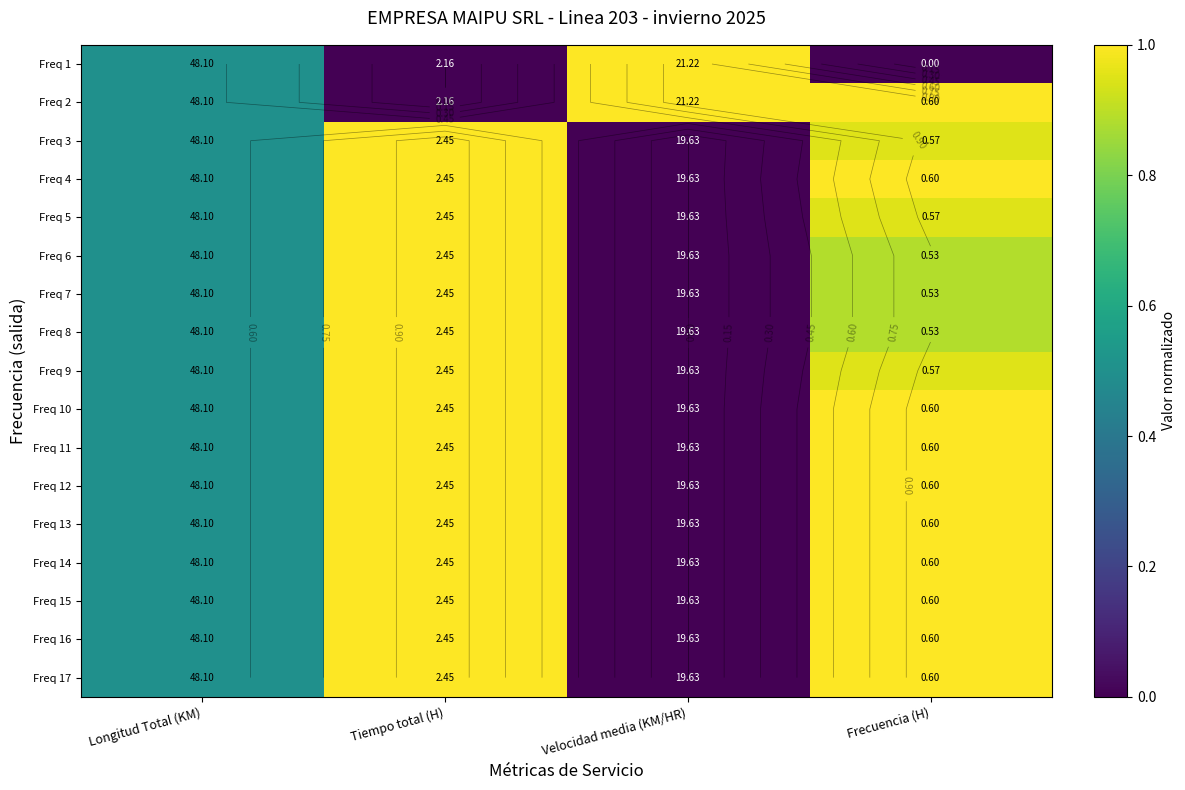

At Longitud Total (KM), list the series in order from smallest to largest.

Freq 1, Freq 2, Freq 3, Freq 4, Freq 5, Freq 6, Freq 7, Freq 8, Freq 9, Freq 10, Freq 11, Freq 12, Freq 13, Freq 14, Freq 15, Freq 16, Freq 17